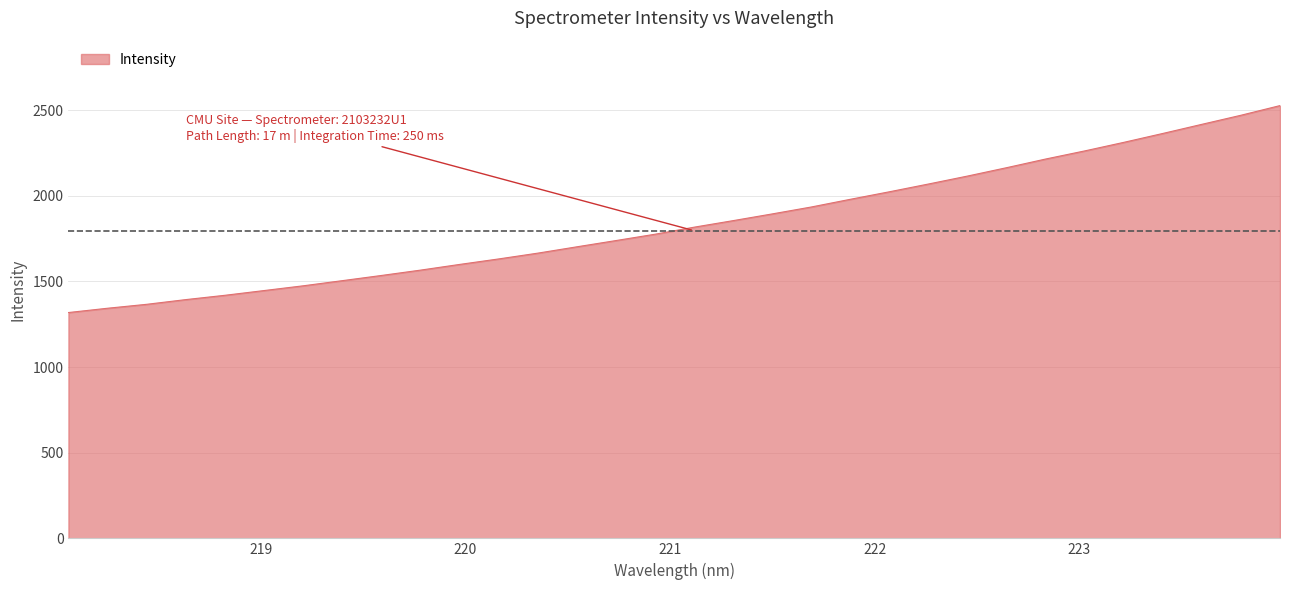

What is the difference between the maximum and minimum values?

1208.4